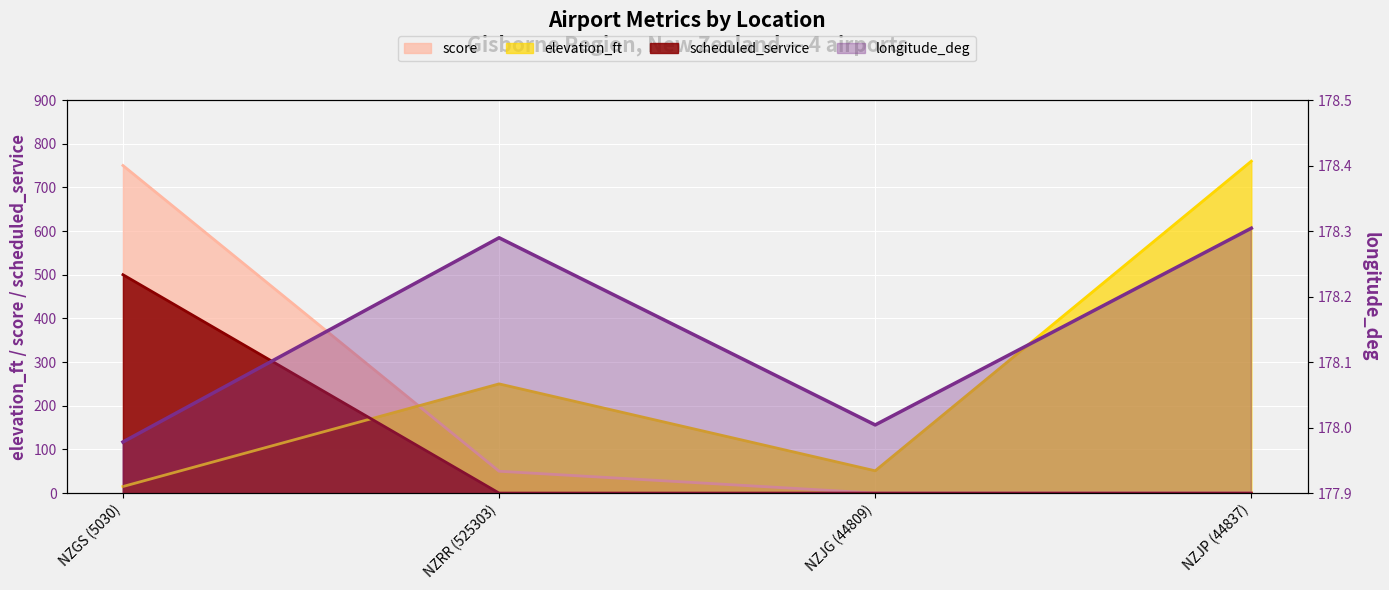

Which has a higher value, NZRR (525303) or NZJG (44809)?

NZRR (525303)